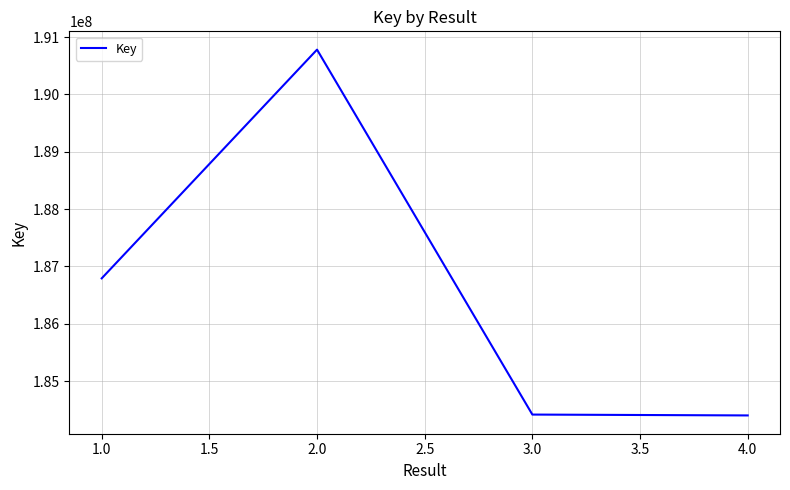

What is the sum of the values at 2.0 and 3.0?

375198133